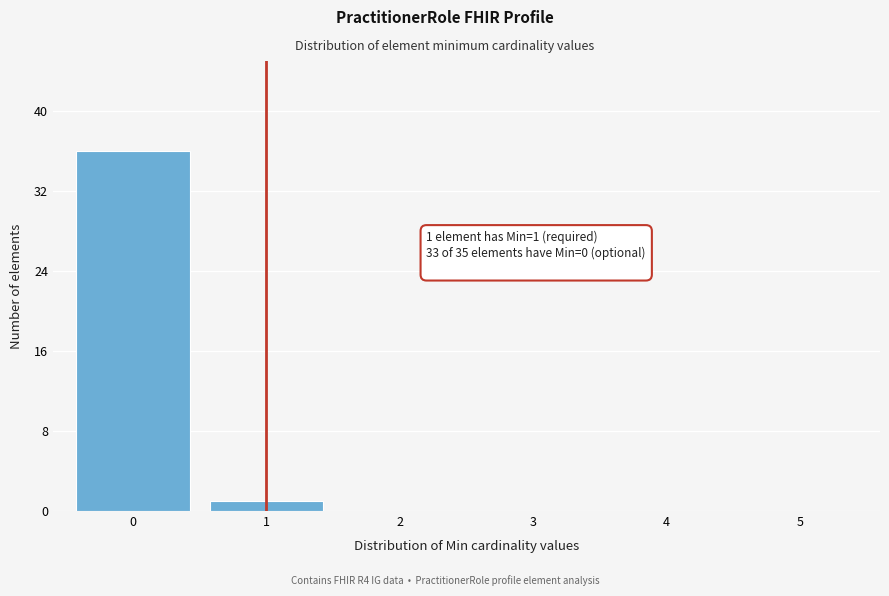

Reading left to right, list all the values displayed in this chart.

0=36	1=1	2=0	3=0	4=0	5=0